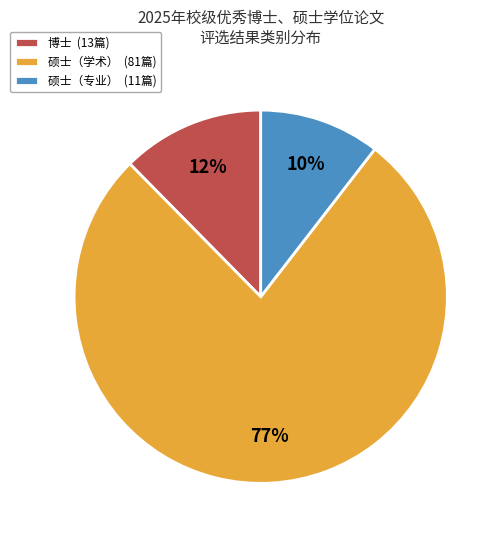

To the nearest percent, what percentage of the pie is 硕士（专业）?

10%